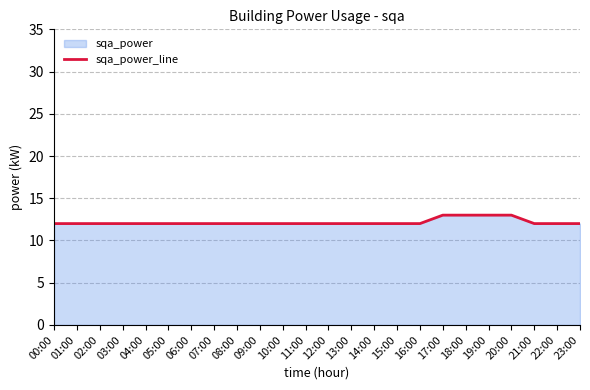

Rank the categories by value from highest to lowest.

17:00, 18:00, 19:00, 20:00, 00:00, 01:00, 02:00, 03:00, 04:00, 05:00, 06:00, 07:00, 08:00, 09:00, 10:00, 11:00, 12:00, 13:00, 14:00, 15:00, 16:00, 21:00, 22:00, 23:00